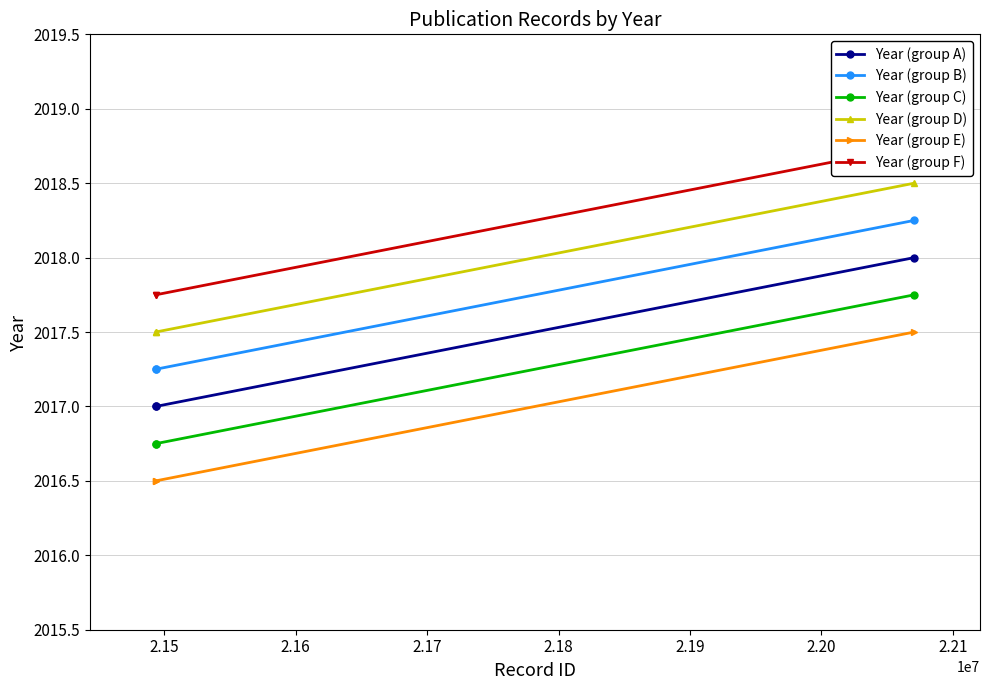

What is the total value across all series at 2.15?

12102.8